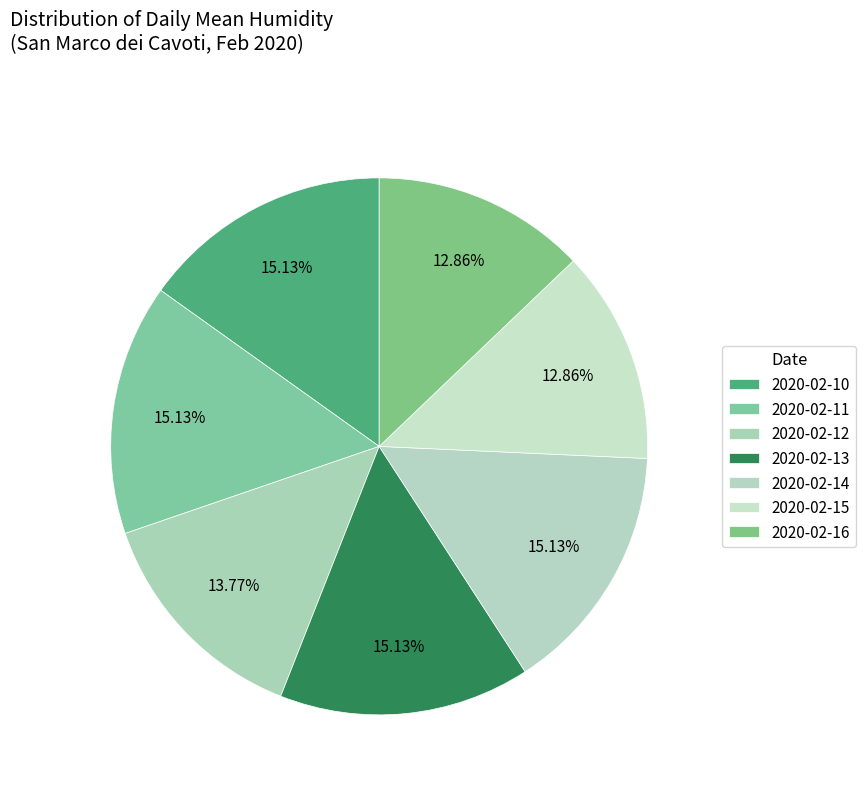

How many slices are in this pie chart?

7